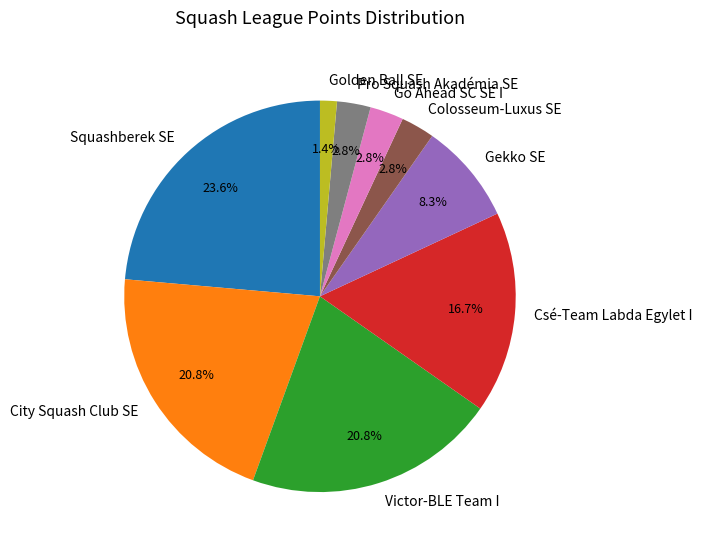

True or false: Pro Squash Akadémia SE accounts for 3% of the total.

True